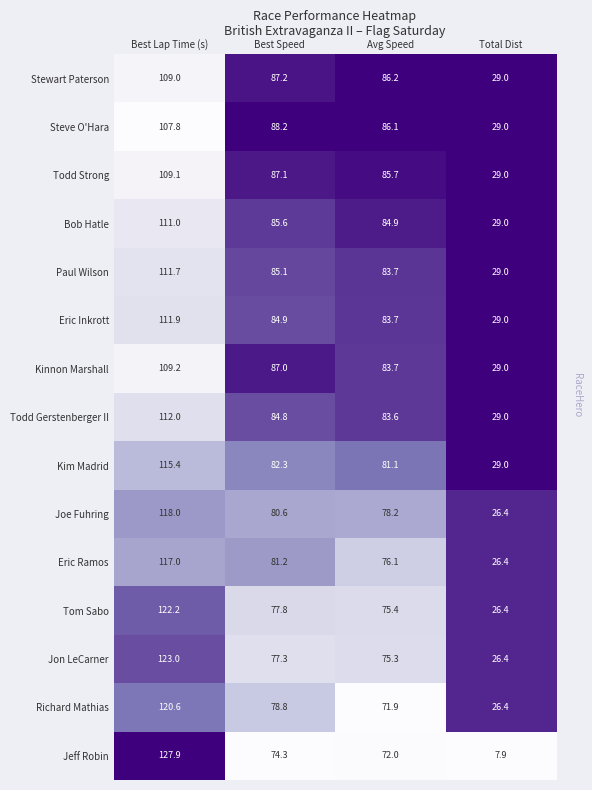

Where is Todd Strong nearest to the value 69?

Avg Speed